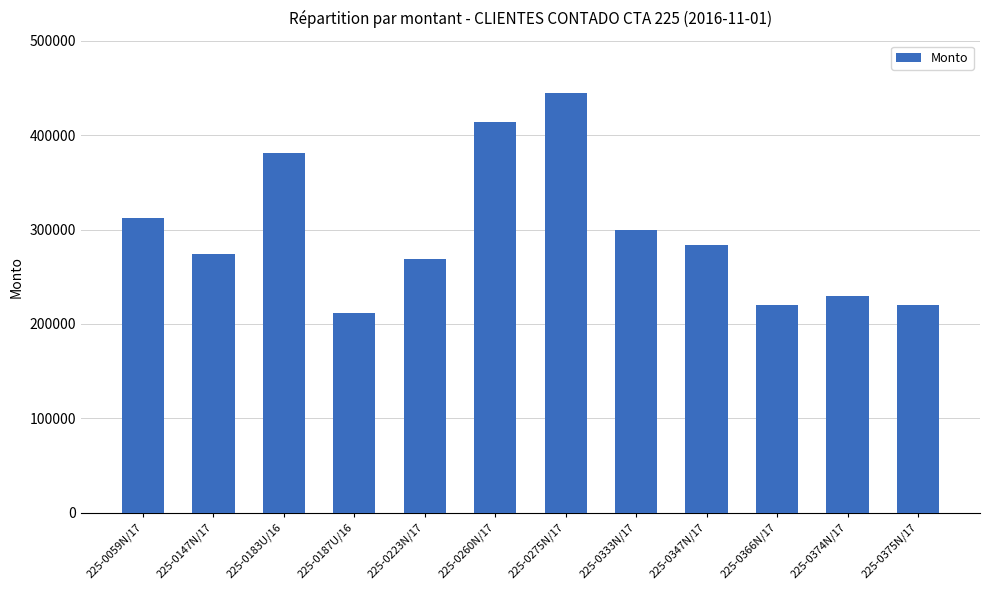

The chart shows a value of 445100.0 at 225-0275N/17. True or false?

True